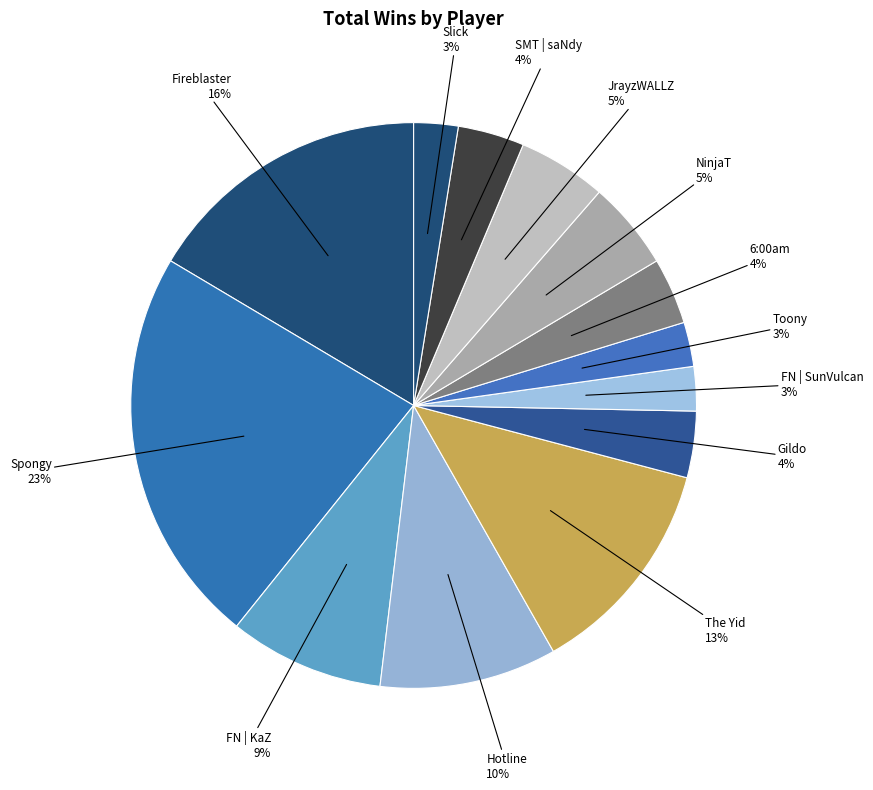

Between 6:00am and JrayzWALLZ, which is larger?

JrayzWALLZ